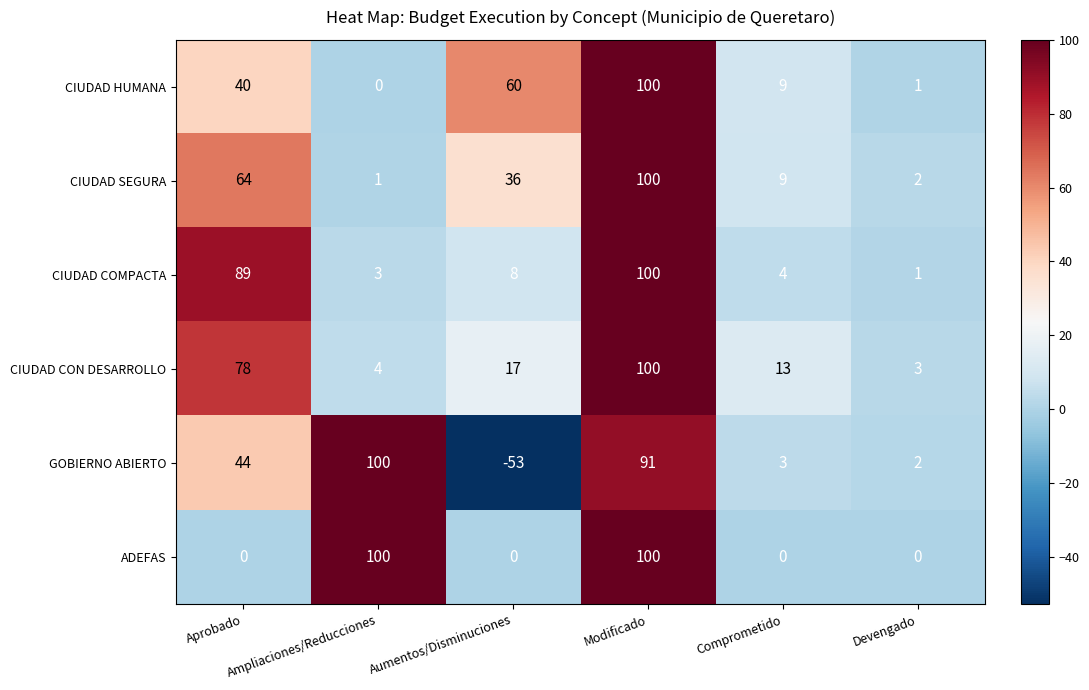

Which series has the largest total across all categories?

CIUDAD CON DESARROLLO